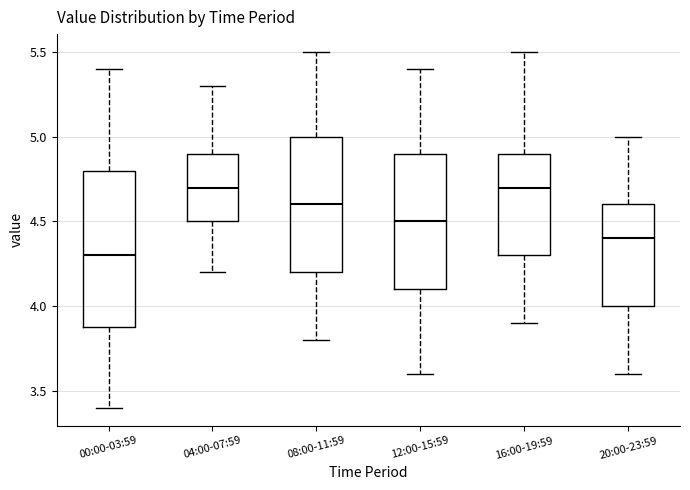

Which box's median line is the lowest?

00:00-03:59